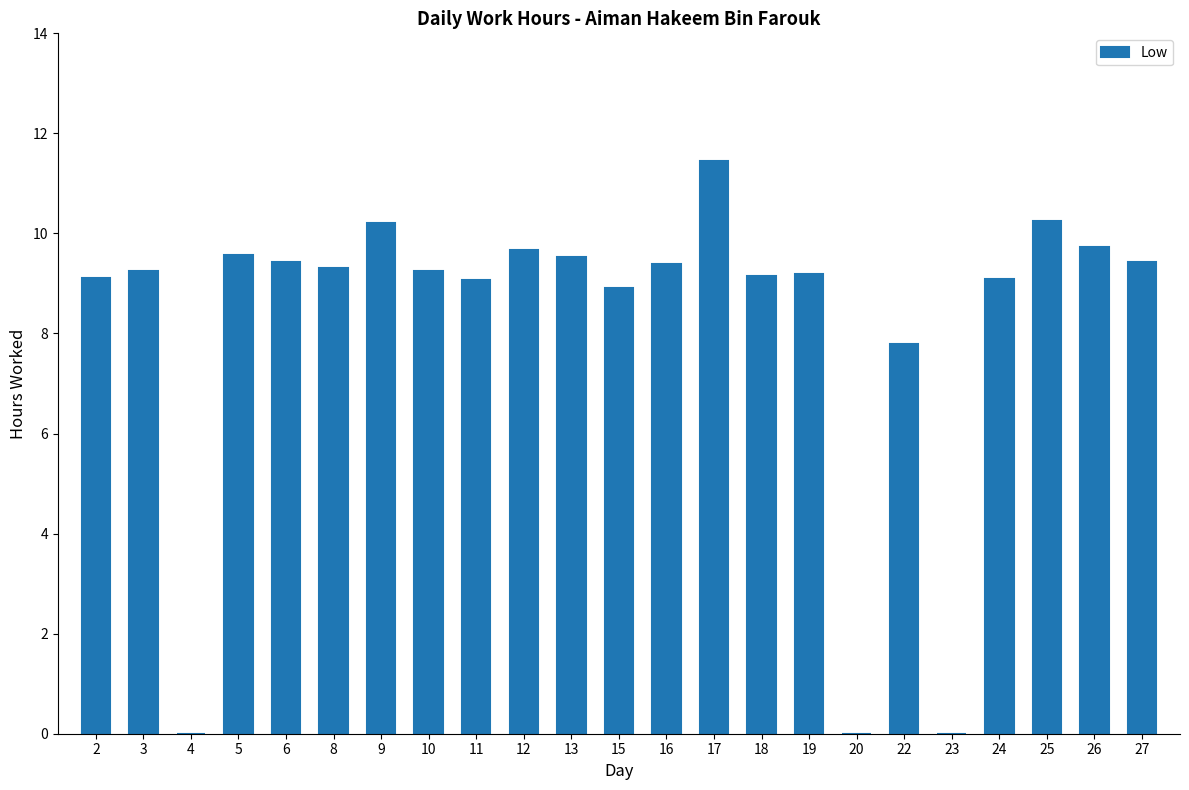

Where is the data nearest to the value 5?

22